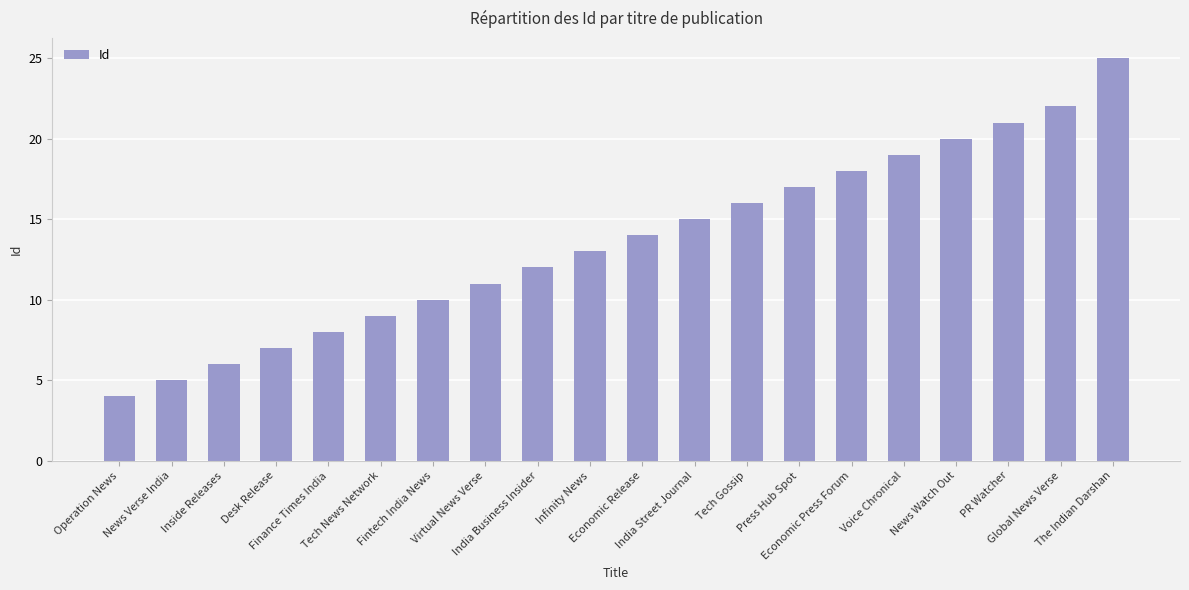

What is the change in value from Finance Times India to The Indian Darshan?

+17